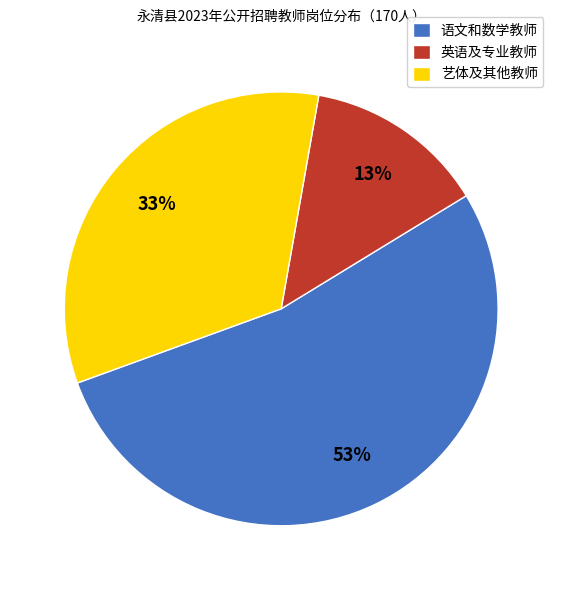

To the nearest percent, what is the average slice percentage?

33%